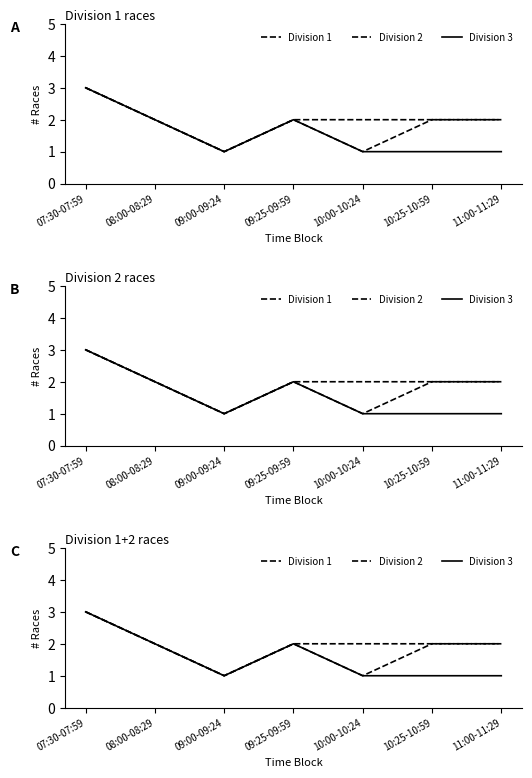

How many data points in Division 1 are less than 2?

1